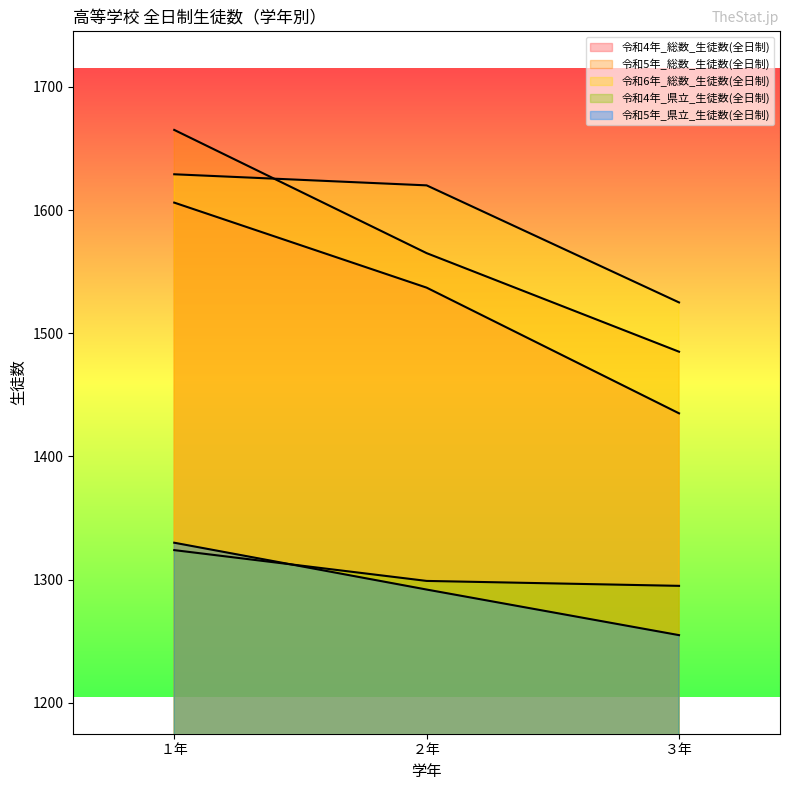

Which category has the highest value across all series?

１年